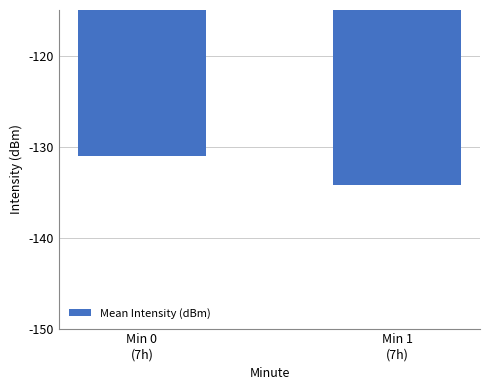

What is the sum of the values at Min 0
(7h) and Min 1
(7h)?

-265.2